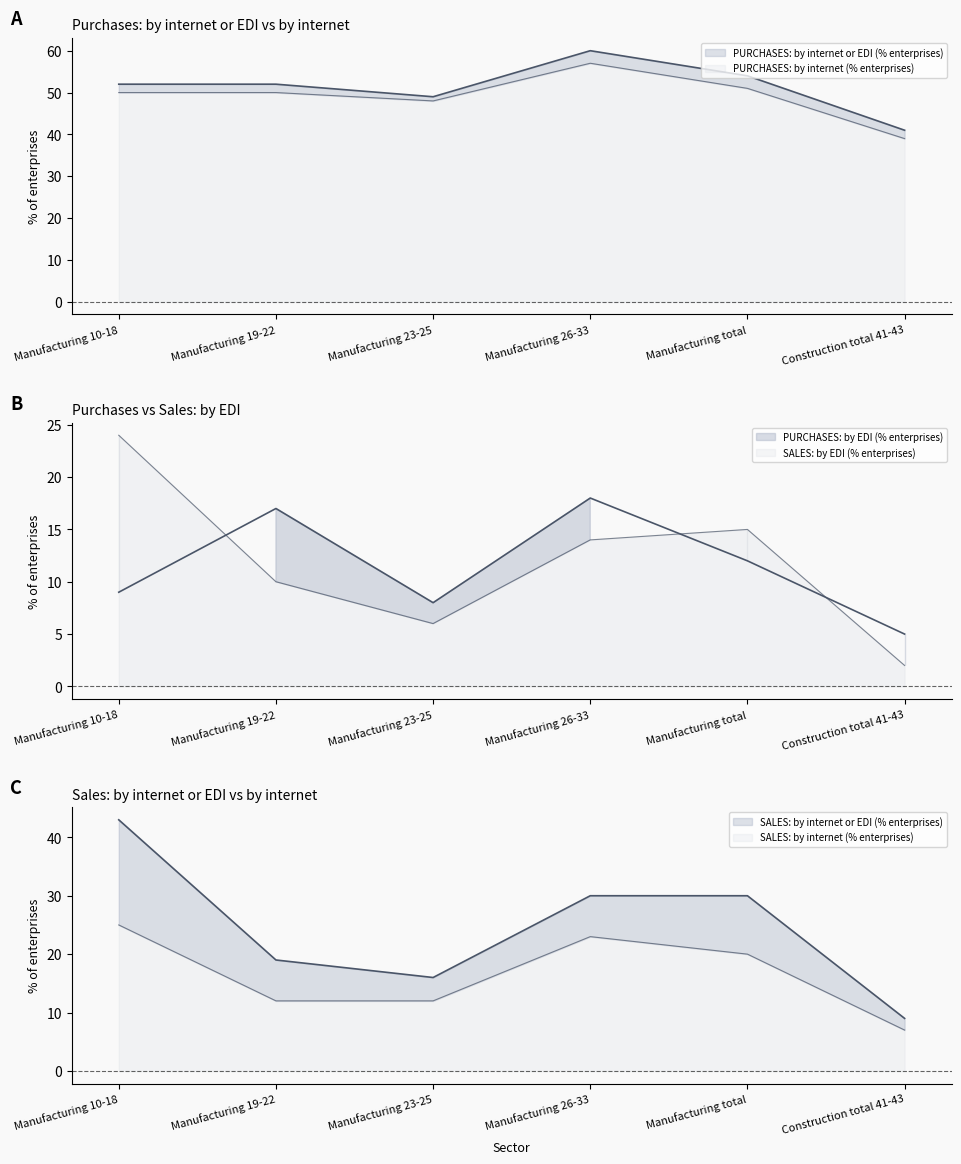

How many distinct data groups are displayed?

6